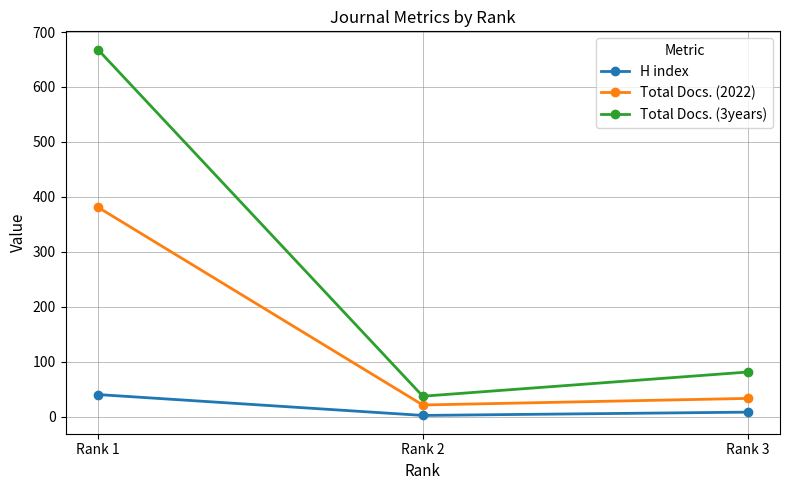

At which label does Total Docs. (2022) first exceed 33?

Rank 1